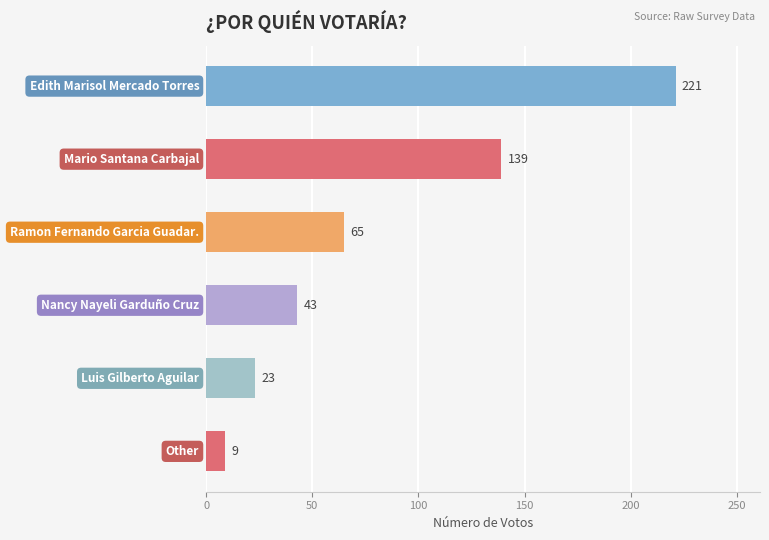

What is the difference between the maximum and minimum values?

212